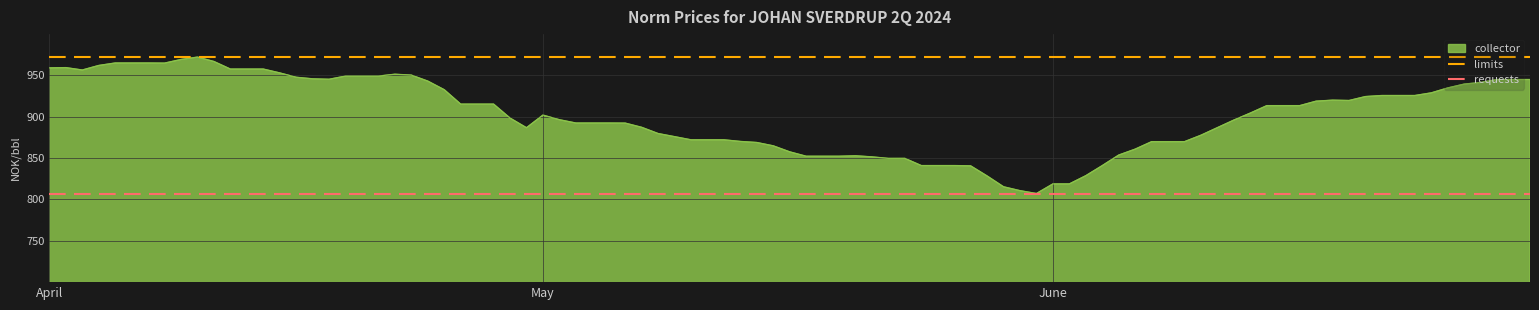

The limits series shows 1523.6 at May. True or false?

False